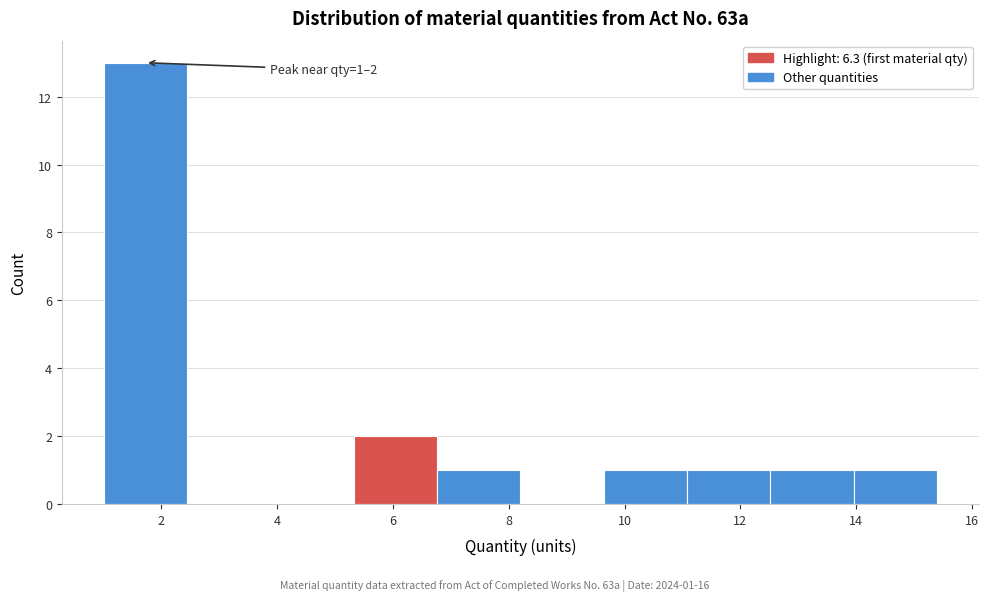

Which range on the x-axis has the tallest bar?

1.00 to 2.44